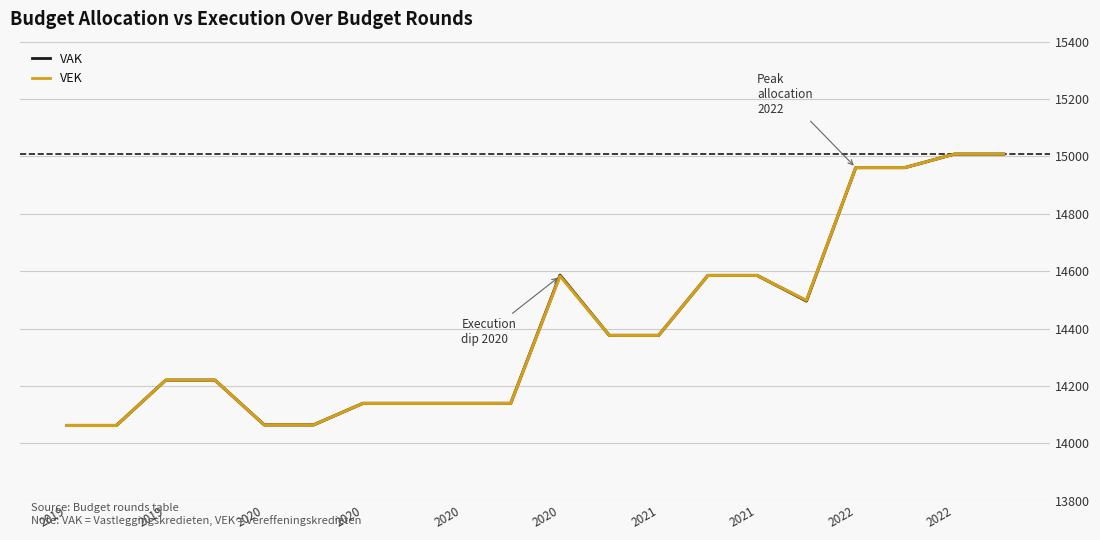

What is the highest value of the VAK series?

15008